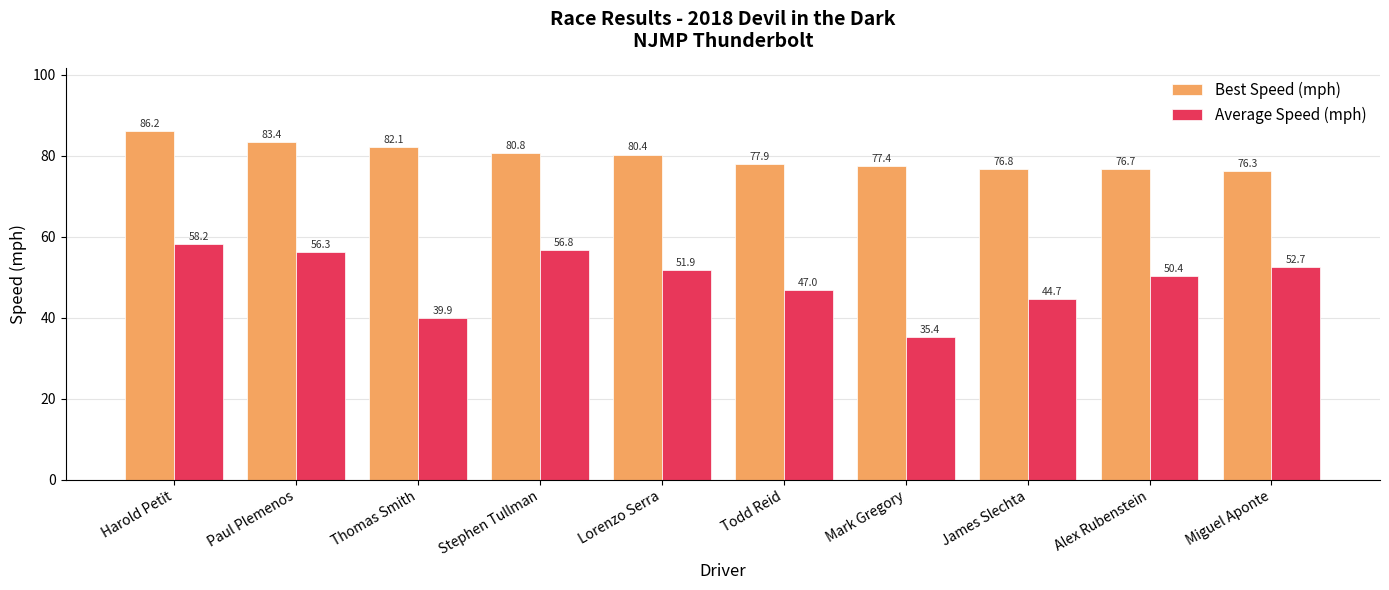

List the series in order of their peak value, highest first.

Best Speed (mph), Average Speed (mph)